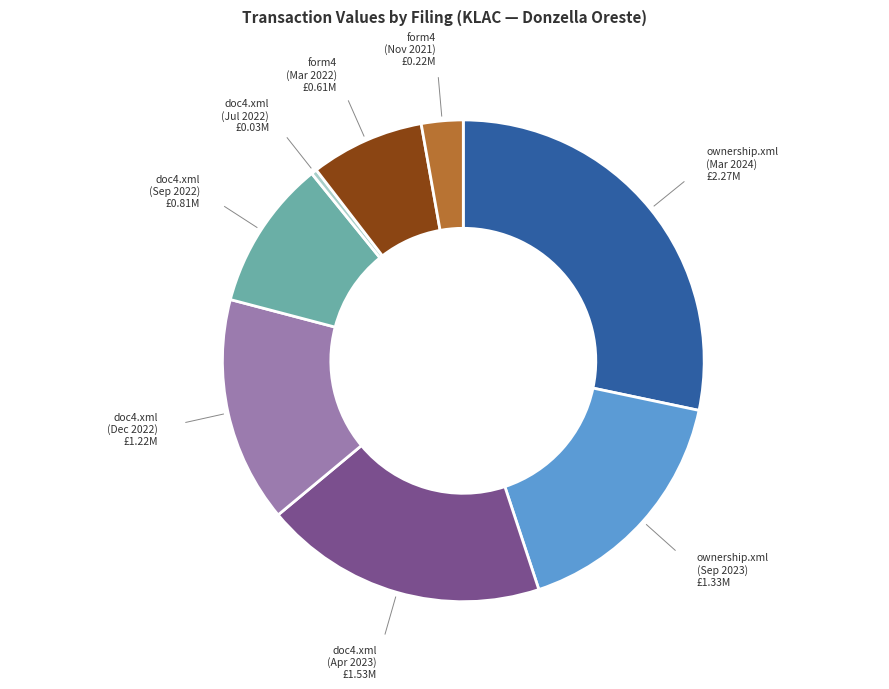

Rank the categories by value from highest to lowest.

ownership.xml (Mar 2024), doc4.xml (Apr 2023), ownership.xml (Sep 2023), doc4.xml (Dec 2022), doc4.xml (Sep 2022), form4 (Mar 2022), form4 (Nov 2021), doc4.xml (Jul 2022)